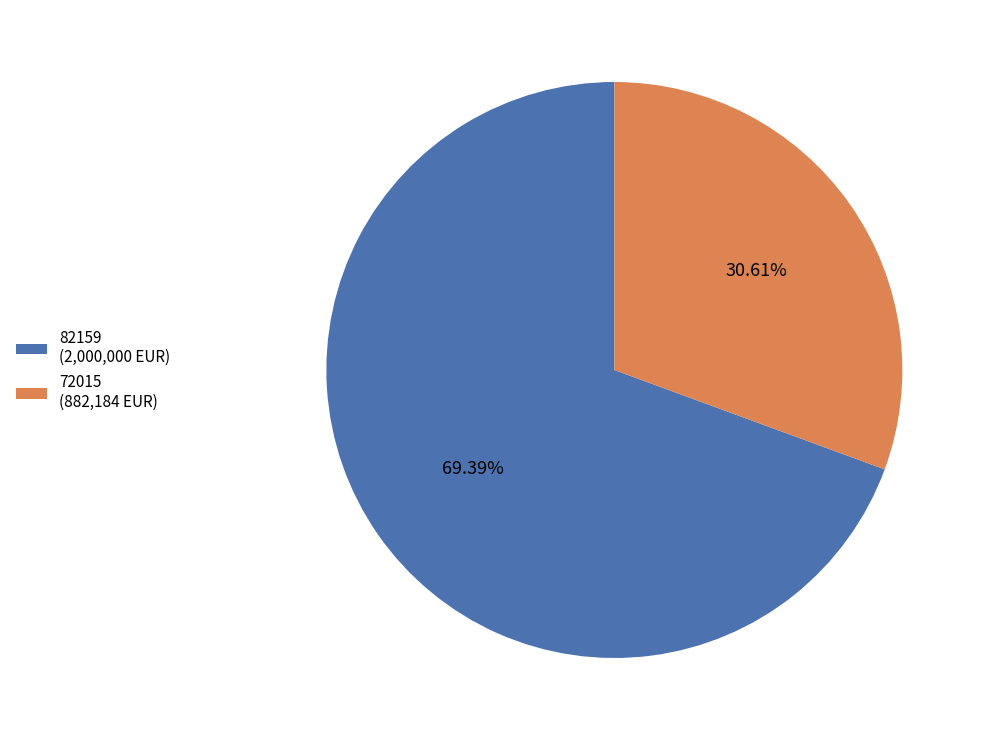

Which category has the biggest portion of the pie?

82159